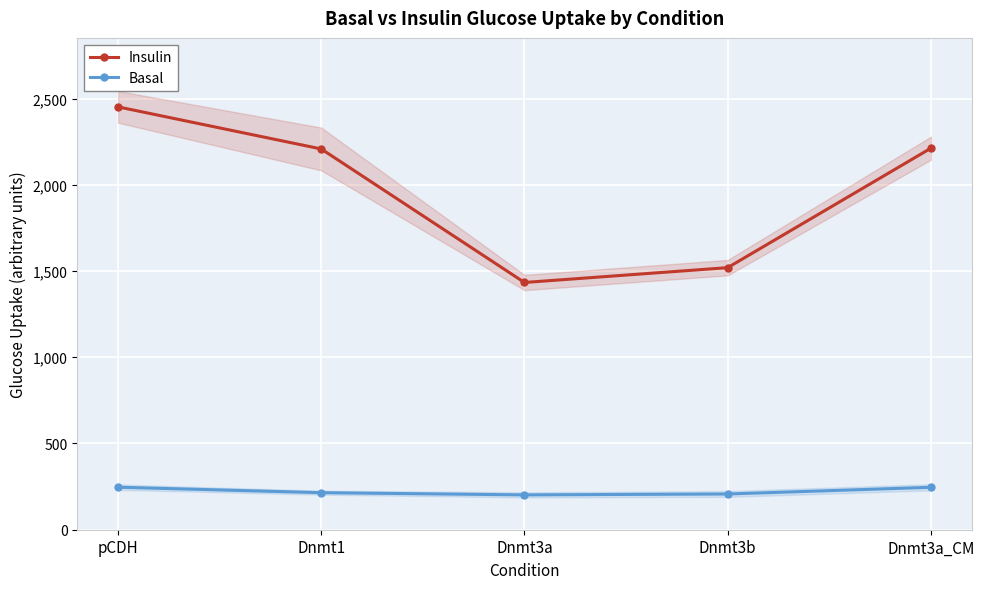

What is the average value of the Basal series?

223.3